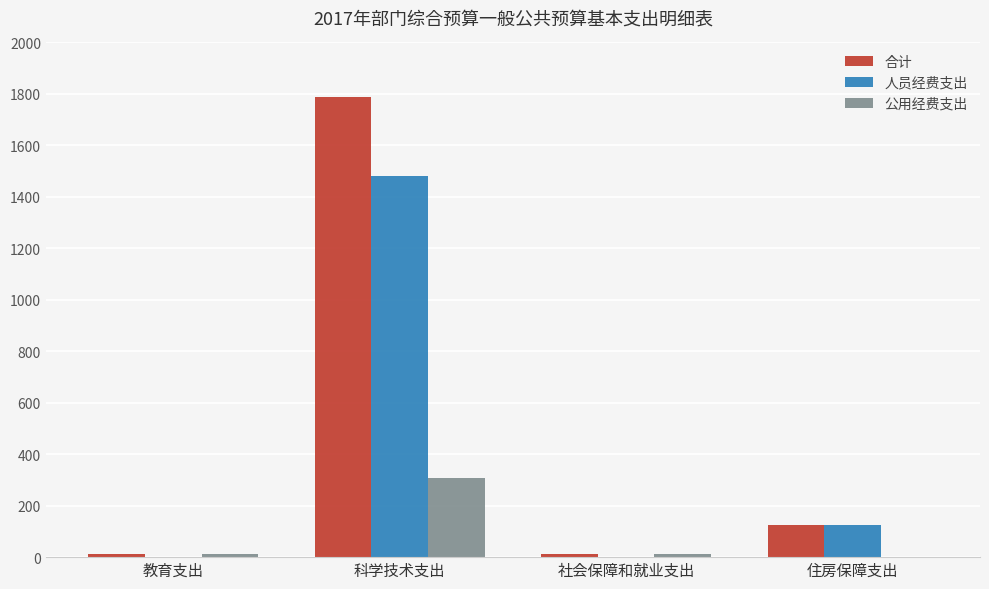

Is it true that 公用经费支出 equals 10.8 at 教育支出?

True